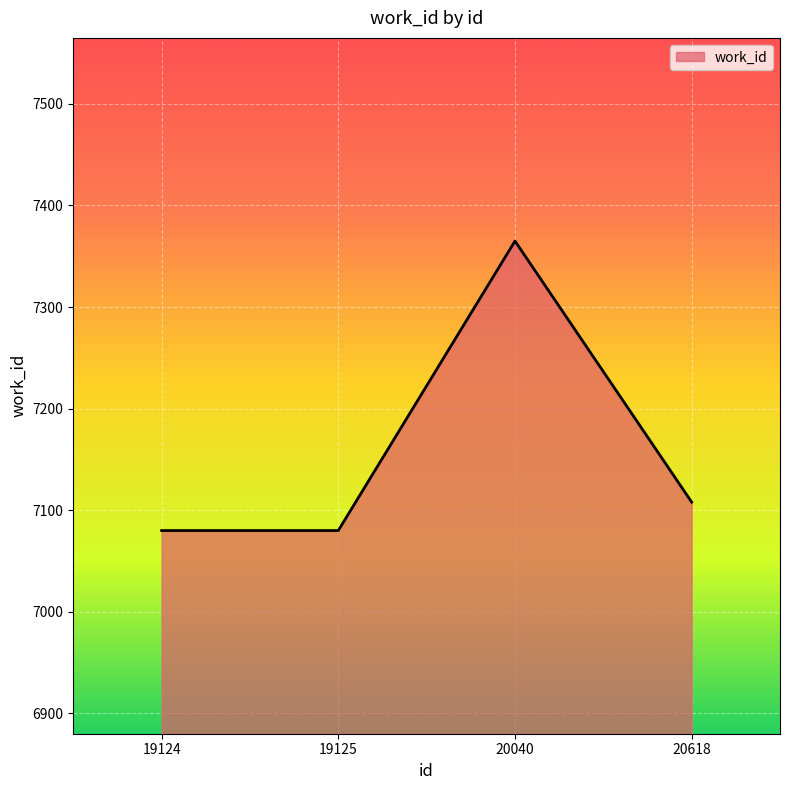

What is the change in value from 19125 to 20618?

+28